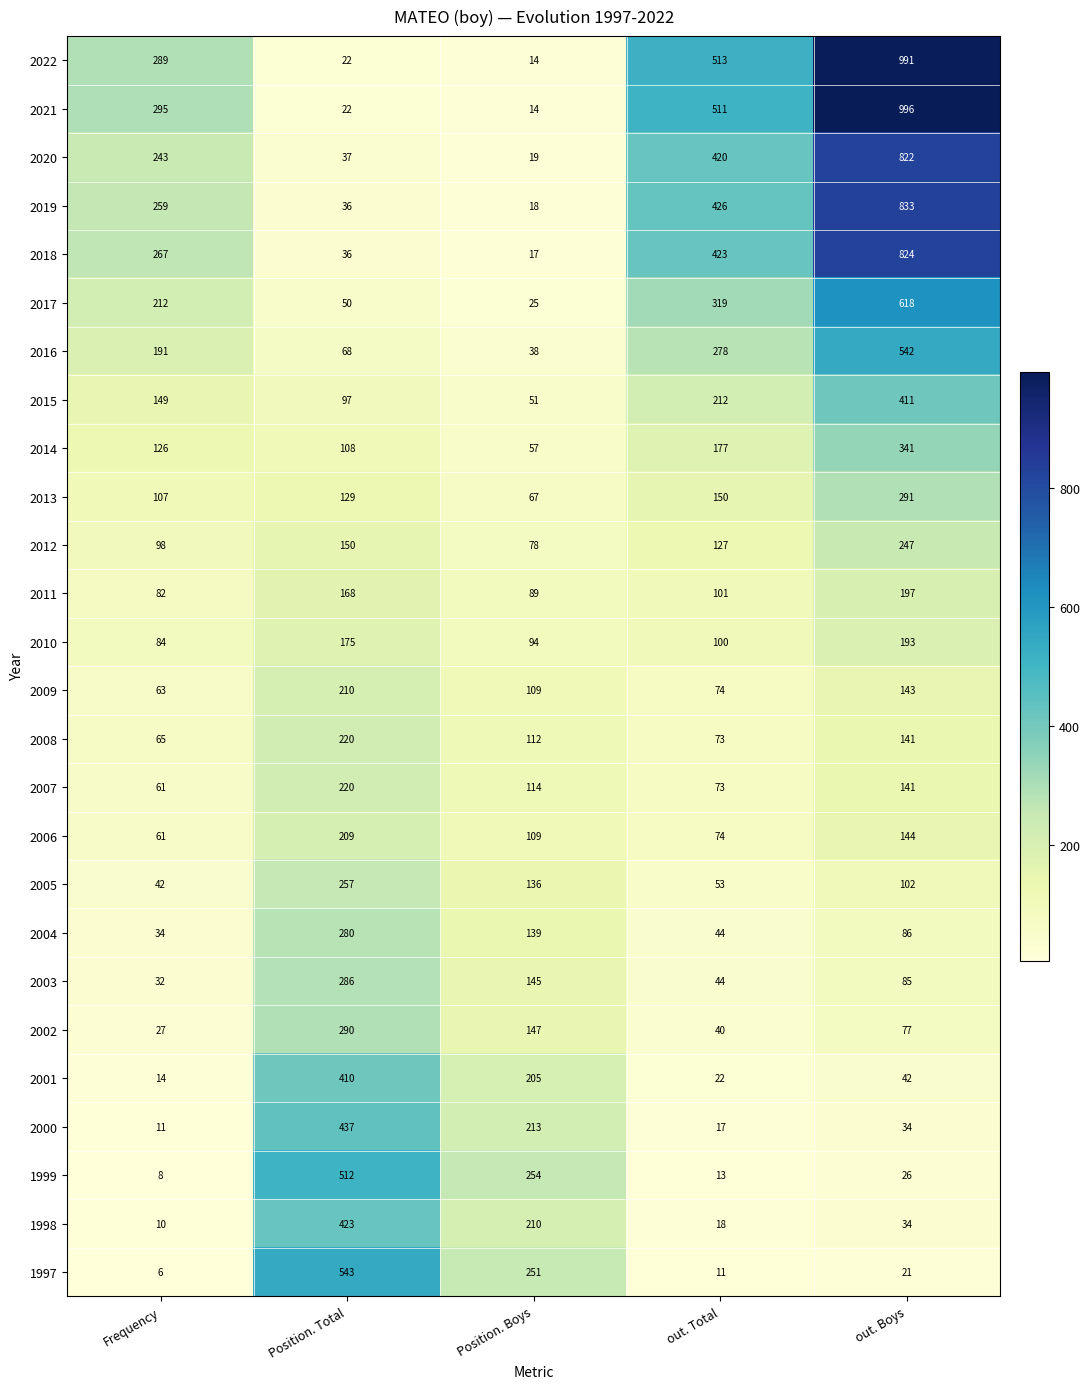

Is the value of 2021 at out. Total greater than the value of 2012 at Position. Total?

Yes